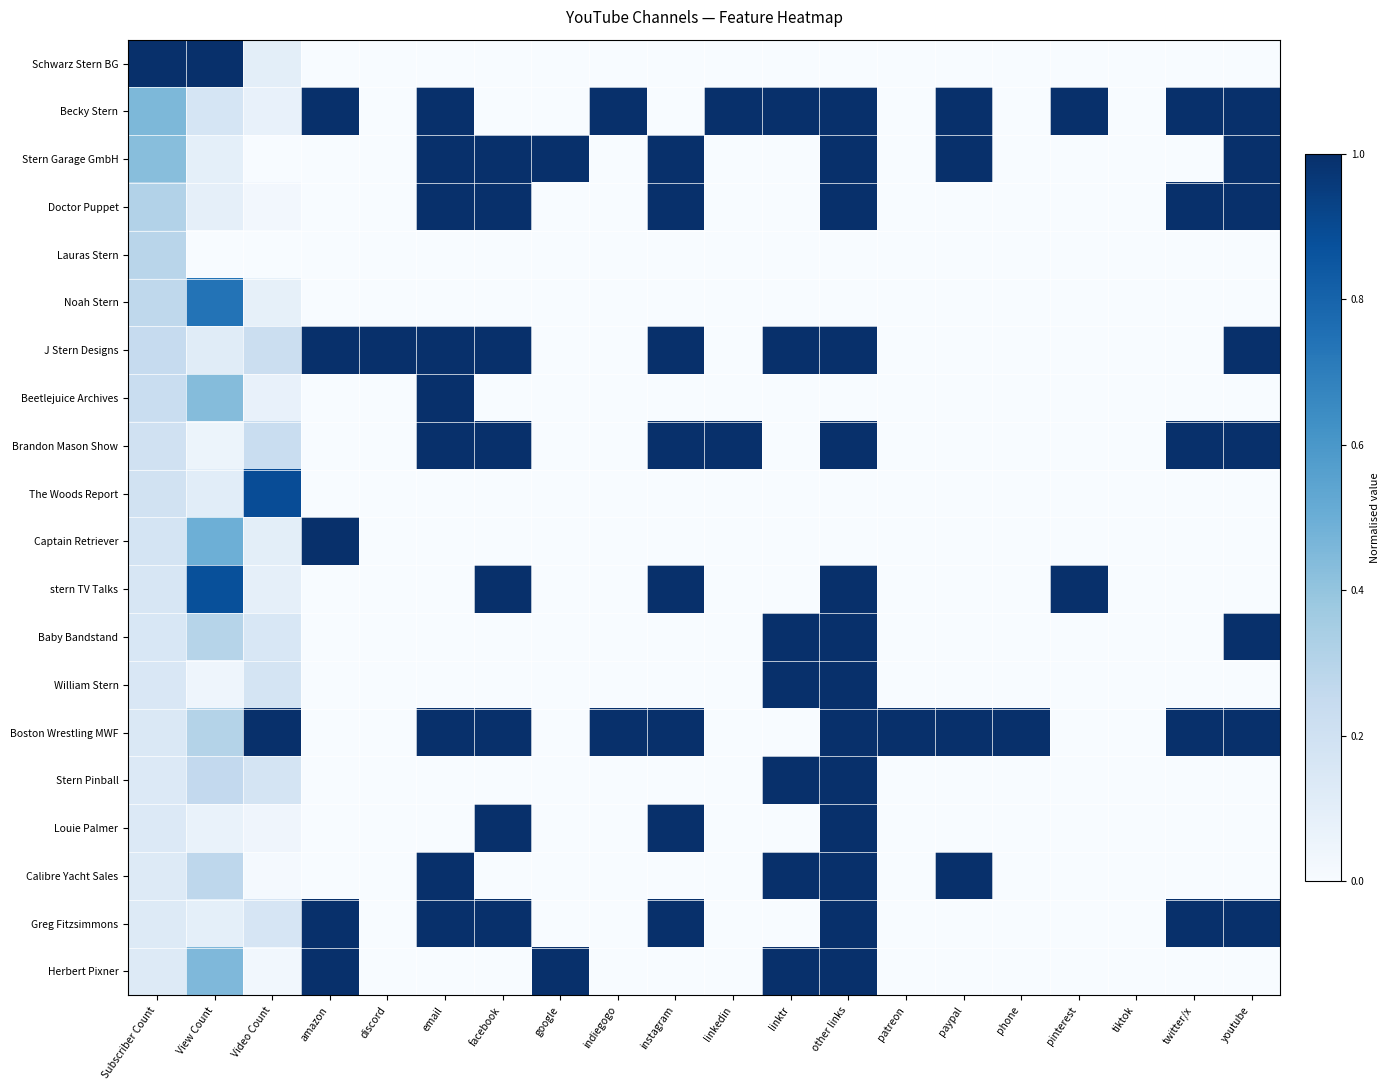

Reading right to left, list all the values displayed in this chart.

Schwarz Stern BG: youtube=0.0	twitter/x=0.0	tiktok=0.0	pinterest=0.0	phone=0.0	paypal=0.0	patreon=0.0	other links=0.0	linktr=0.0	linkedin=0.0	instagram=0.0	indiegogo=0.0	google=0.0	facebook=0.0	email=0.0	discord=0.0	amazon=0.0	Video Count=0.1	View Count=1.0	Subscriber Count=1.0
Becky Stern: youtube=1.0	twitter/x=1.0	tiktok=0.0	pinterest=1.0	phone=0.0	paypal=1.0	patreon=0.0	other links=1.0	linktr=1.0	linkedin=1.0	instagram=0.0	indiegogo=1.0	google=0.0	facebook=0.0	email=1.0	discord=0.0	amazon=1.0	Video Count=0.1	View Count=0.2	Subscriber Count=0.5
Stern Garage GmbH: youtube=1.0	twitter/x=0.0	tiktok=0.0	pinterest=0.0	phone=0.0	paypal=1.0	patreon=0.0	other links=1.0	linktr=0.0	linkedin=0.0	instagram=1.0	indiegogo=0.0	google=1.0	facebook=1.0	email=1.0	discord=0.0	amazon=0.0	Video Count=0.0	View Count=0.1	Subscriber Count=0.4
Doctor Puppet: youtube=1.0	twitter/x=1.0	tiktok=0.0	pinterest=0.0	phone=0.0	paypal=0.0	patreon=0.0	other links=1.0	linktr=0.0	linkedin=0.0	instagram=1.0	indiegogo=0.0	google=0.0	facebook=1.0	email=1.0	discord=0.0	amazon=0.0	Video Count=0.0	View Count=0.1	Subscriber Count=0.3
Lauras Stern: youtube=0.0	twitter/x=0.0	tiktok=0.0	pinterest=0.0	phone=0.0	paypal=0.0	patreon=0.0	other links=0.0	linktr=0.0	linkedin=0.0	instagram=0.0	indiegogo=0.0	google=0.0	facebook=0.0	email=0.0	discord=0.0	amazon=0.0	Video Count=0.0	View Count=0.0	Subscriber Count=0.3
Noah Stern: youtube=0.0	twitter/x=0.0	tiktok=0.0	pinterest=0.0	phone=0.0	paypal=0.0	patreon=0.0	other links=0.0	linktr=0.0	linkedin=0.0	instagram=0.0	indiegogo=0.0	google=0.0	facebook=0.0	email=0.0	discord=0.0	amazon=0.0	Video Count=0.1	View Count=0.7	Subscriber Count=0.3
J Stern Designs: youtube=1.0	twitter/x=0.0	tiktok=0.0	pinterest=0.0	phone=0.0	paypal=0.0	patreon=0.0	other links=1.0	linktr=1.0	linkedin=0.0	instagram=1.0	indiegogo=0.0	google=0.0	facebook=1.0	email=1.0	discord=1.0	amazon=1.0	Video Count=0.2	View Count=0.1	Subscriber Count=0.2
Beetlejuice Archives: youtube=0.0	twitter/x=0.0	tiktok=0.0	pinterest=0.0	phone=0.0	paypal=0.0	patreon=0.0	other links=0.0	linktr=0.0	linkedin=0.0	instagram=0.0	indiegogo=0.0	google=0.0	facebook=0.0	email=1.0	discord=0.0	amazon=0.0	Video Count=0.1	View Count=0.4	Subscriber Count=0.2
Brandon Mason Show: youtube=1.0	twitter/x=1.0	tiktok=0.0	pinterest=0.0	phone=0.0	paypal=0.0	patreon=0.0	other links=1.0	linktr=0.0	linkedin=1.0	instagram=1.0	indiegogo=0.0	google=0.0	facebook=1.0	email=1.0	discord=0.0	amazon=0.0	Video Count=0.2	View Count=0.1	Subscriber Count=0.2
The Woods Report: youtube=0.0	twitter/x=0.0	tiktok=0.0	pinterest=0.0	phone=0.0	paypal=0.0	patreon=0.0	other links=0.0	linktr=0.0	linkedin=0.0	instagram=0.0	indiegogo=0.0	google=0.0	facebook=0.0	email=0.0	discord=0.0	amazon=0.0	Video Count=0.9	View Count=0.1	Subscriber Count=0.2
Captain Retriever: youtube=0.0	twitter/x=0.0	tiktok=0.0	pinterest=0.0	phone=0.0	paypal=0.0	patreon=0.0	other links=0.0	linktr=0.0	linkedin=0.0	instagram=0.0	indiegogo=0.0	google=0.0	facebook=0.0	email=0.0	discord=0.0	amazon=1.0	Video Count=0.1	View Count=0.5	Subscriber Count=0.2
stern TV Talks: youtube=0.0	twitter/x=0.0	tiktok=0.0	pinterest=1.0	phone=0.0	paypal=0.0	patreon=0.0	other links=1.0	linktr=0.0	linkedin=0.0	instagram=1.0	indiegogo=0.0	google=0.0	facebook=1.0	email=0.0	discord=0.0	amazon=0.0	Video Count=0.1	View Count=0.9	Subscriber Count=0.2
Baby Bandstand: youtube=1.0	twitter/x=0.0	tiktok=0.0	pinterest=0.0	phone=0.0	paypal=0.0	patreon=0.0	other links=1.0	linktr=1.0	linkedin=0.0	instagram=0.0	indiegogo=0.0	google=0.0	facebook=0.0	email=0.0	discord=0.0	amazon=0.0	Video Count=0.2	View Count=0.3	Subscriber Count=0.2
William Stern: youtube=0.0	twitter/x=0.0	tiktok=0.0	pinterest=0.0	phone=0.0	paypal=0.0	patreon=0.0	other links=1.0	linktr=1.0	linkedin=0.0	instagram=0.0	indiegogo=0.0	google=0.0	facebook=0.0	email=0.0	discord=0.0	amazon=0.0	Video Count=0.2	View Count=0.0	Subscriber Count=0.1
Boston Wrestling MWF: youtube=1.0	twitter/x=1.0	tiktok=0.0	pinterest=0.0	phone=1.0	paypal=1.0	patreon=1.0	other links=1.0	linktr=0.0	linkedin=0.0	instagram=1.0	indiegogo=1.0	google=0.0	facebook=1.0	email=1.0	discord=0.0	amazon=0.0	Video Count=1.0	View Count=0.3	Subscriber Count=0.1
Stern Pinball: youtube=0.0	twitter/x=0.0	tiktok=0.0	pinterest=0.0	phone=0.0	paypal=0.0	patreon=0.0	other links=1.0	linktr=1.0	linkedin=0.0	instagram=0.0	indiegogo=0.0	google=0.0	facebook=0.0	email=0.0	discord=0.0	amazon=0.0	Video Count=0.2	View Count=0.3	Subscriber Count=0.1
Louie Palmer: youtube=0.0	twitter/x=0.0	tiktok=0.0	pinterest=0.0	phone=0.0	paypal=0.0	patreon=0.0	other links=1.0	linktr=0.0	linkedin=0.0	instagram=1.0	indiegogo=0.0	google=0.0	facebook=1.0	email=0.0	discord=0.0	amazon=0.0	Video Count=0.0	View Count=0.1	Subscriber Count=0.1
Calibre Yacht Sales: youtube=0.0	twitter/x=0.0	tiktok=0.0	pinterest=0.0	phone=0.0	paypal=1.0	patreon=0.0	other links=1.0	linktr=1.0	linkedin=0.0	instagram=0.0	indiegogo=0.0	google=0.0	facebook=0.0	email=1.0	discord=0.0	amazon=0.0	Video Count=0.0	View Count=0.3	Subscriber Count=0.1
Greg Fitzsimmons: youtube=1.0	twitter/x=1.0	tiktok=0.0	pinterest=0.0	phone=0.0	paypal=0.0	patreon=0.0	other links=1.0	linktr=0.0	linkedin=0.0	instagram=1.0	indiegogo=0.0	google=0.0	facebook=1.0	email=1.0	discord=0.0	amazon=1.0	Video Count=0.2	View Count=0.1	Subscriber Count=0.1
Herbert Pixner: youtube=0.0	twitter/x=0.0	tiktok=0.0	pinterest=0.0	phone=0.0	paypal=0.0	patreon=0.0	other links=1.0	linktr=1.0	linkedin=0.0	instagram=0.0	indiegogo=0.0	google=1.0	facebook=0.0	email=0.0	discord=0.0	amazon=1.0	Video Count=0.0	View Count=0.5	Subscriber Count=0.1